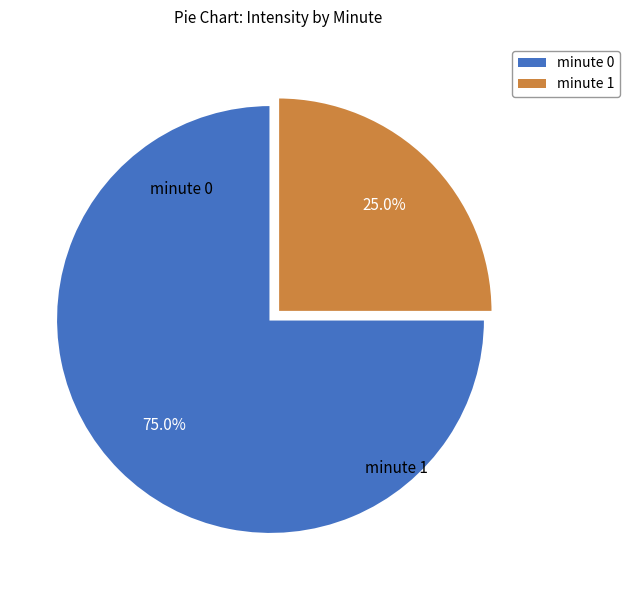

Which slice is the largest?

minute 0